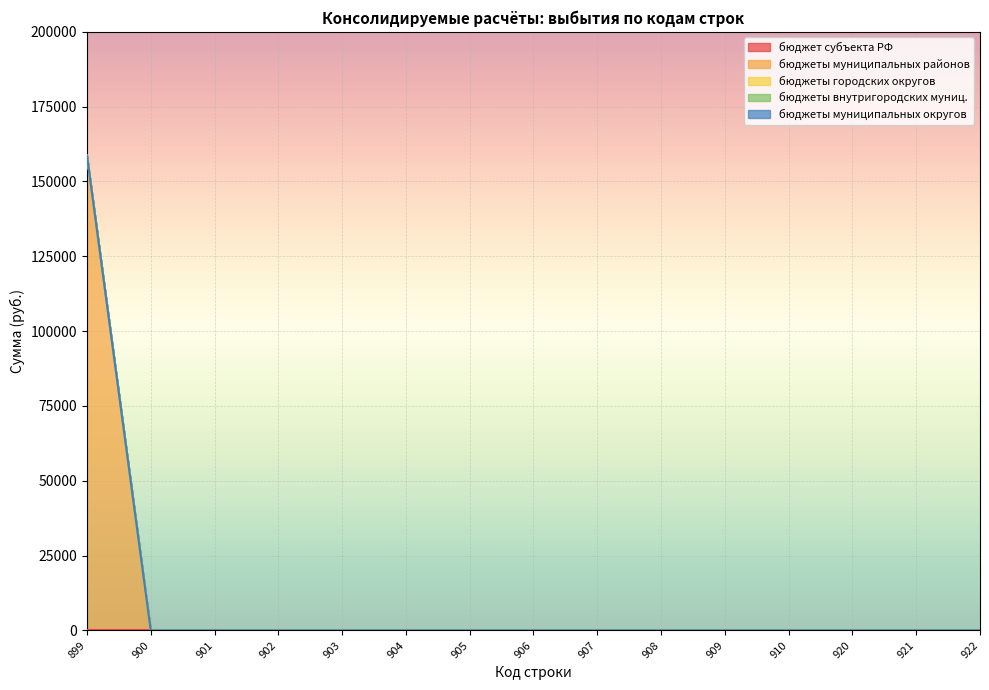

At which label does бюджеты внутригородских муниц. reach its peak?

899